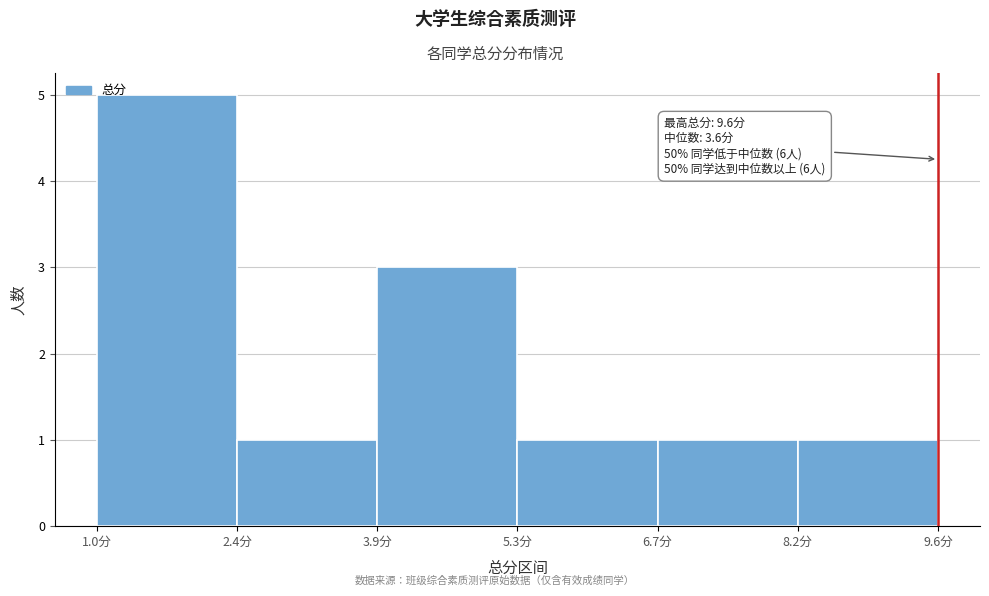

Over which range of the x-axis is the bar tallest?

1.0 to 2.4